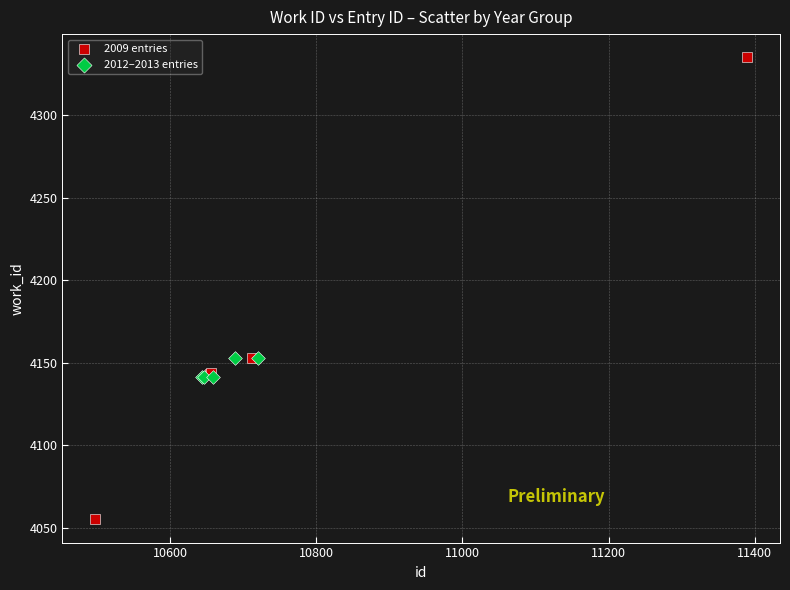

Which series reaches the maximum Y coordinate?

2009 entries